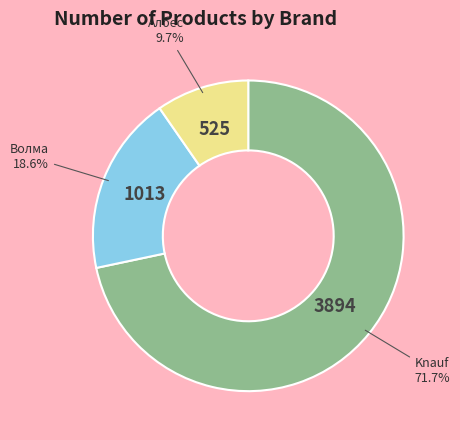

Is there a majority slice in this chart?

Yes